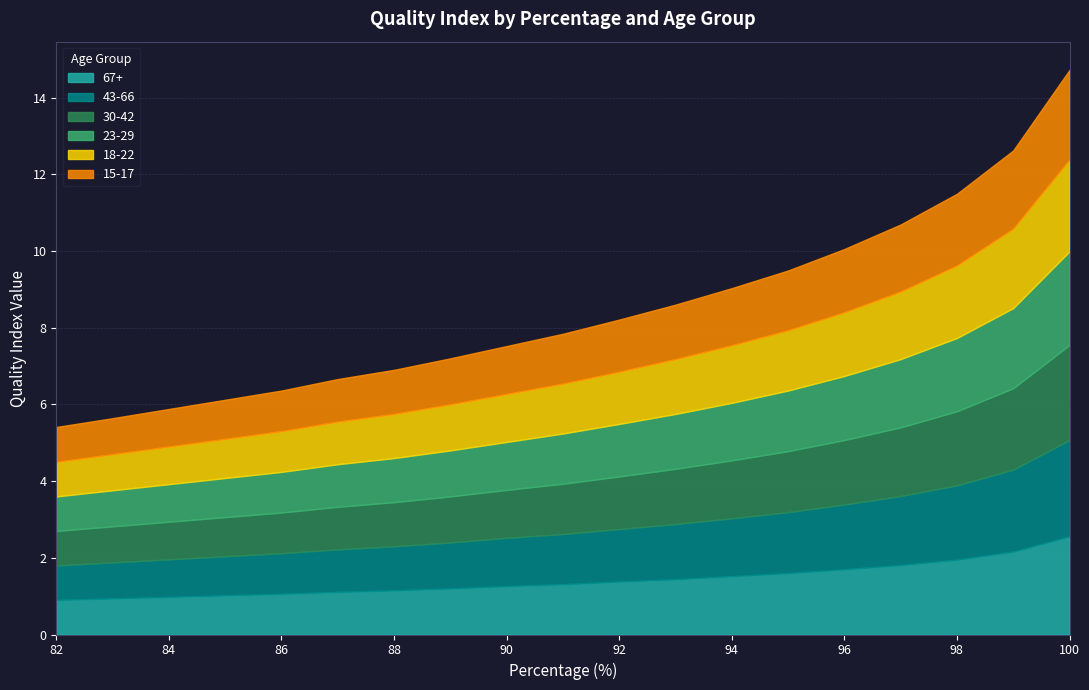

At which category is the sum across all series the highest?

100